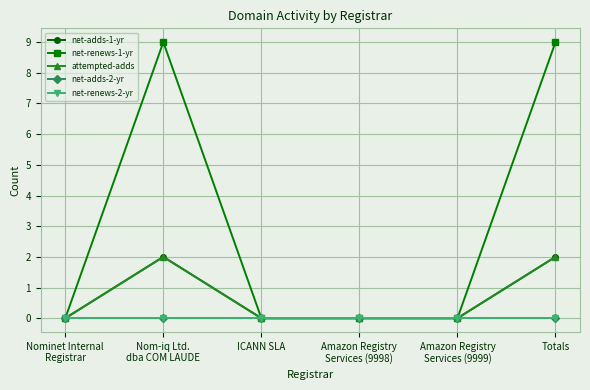

Reading left to right, extract all data points from this chart.

net-adds-1-yr: Nominet Internal
Registrar=0	Nom-iq Ltd.
dba COM LAUDE=2	ICANN SLA=0	Amazon Registry
Services (9998)=0	Amazon Registry
Services (9999)=0	Totals=2
net-renews-1-yr: Nominet Internal
Registrar=0	Nom-iq Ltd.
dba COM LAUDE=9	ICANN SLA=0	Amazon Registry
Services (9998)=0	Amazon Registry
Services (9999)=0	Totals=9
attempted-adds: Nominet Internal
Registrar=0	Nom-iq Ltd.
dba COM LAUDE=2	ICANN SLA=0	Amazon Registry
Services (9998)=0	Amazon Registry
Services (9999)=0	Totals=2
net-adds-2-yr: Nominet Internal
Registrar=0	Nom-iq Ltd.
dba COM LAUDE=0	ICANN SLA=0	Amazon Registry
Services (9998)=0	Amazon Registry
Services (9999)=0	Totals=0
net-renews-2-yr: Nominet Internal
Registrar=0	Nom-iq Ltd.
dba COM LAUDE=0	ICANN SLA=0	Amazon Registry
Services (9998)=0	Amazon Registry
Services (9999)=0	Totals=0